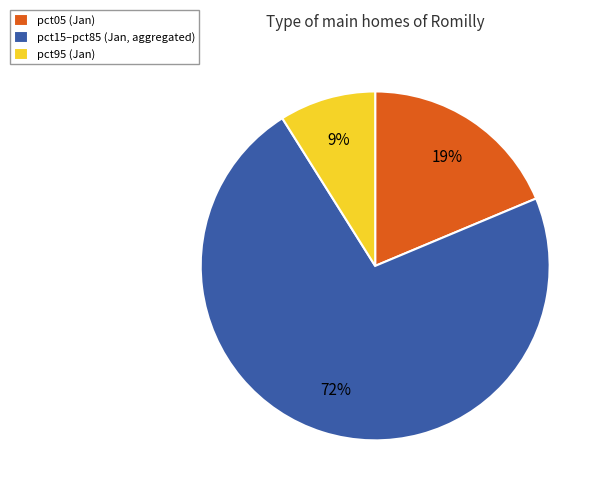

To the nearest percent, what portion does pct95 (Jan) represent?

9%